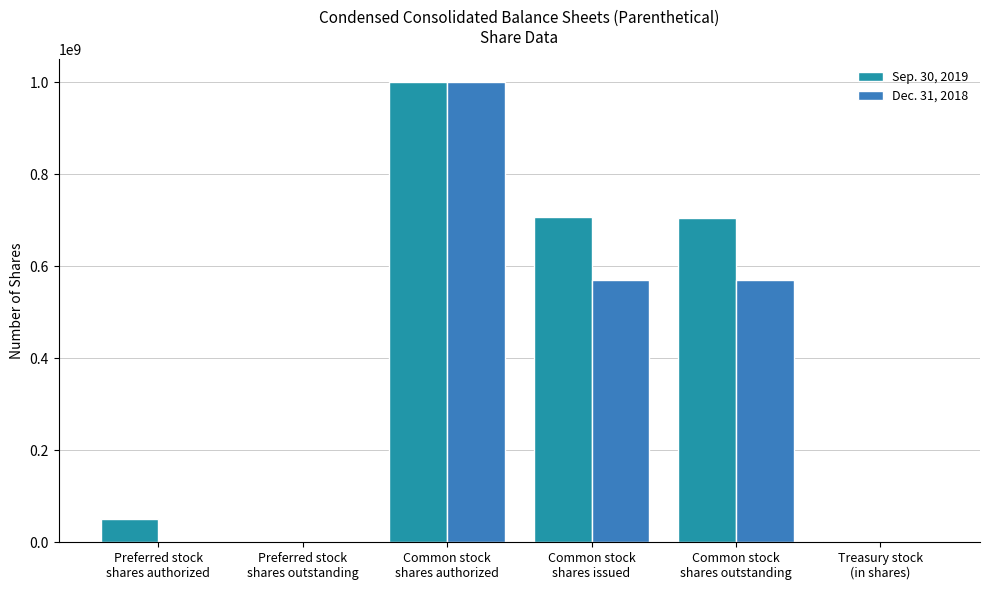

Which series has the largest total across all categories?

Sep. 30, 2019